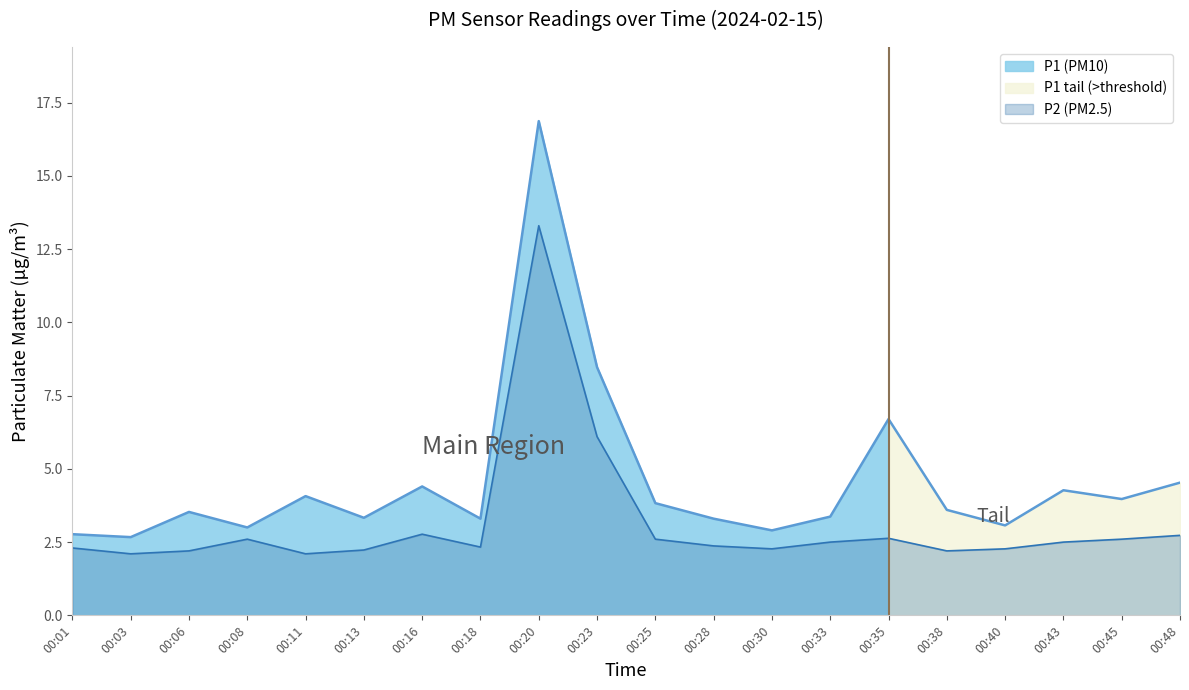

The P2 series shows 0.6 at 00:06. True or false?

False